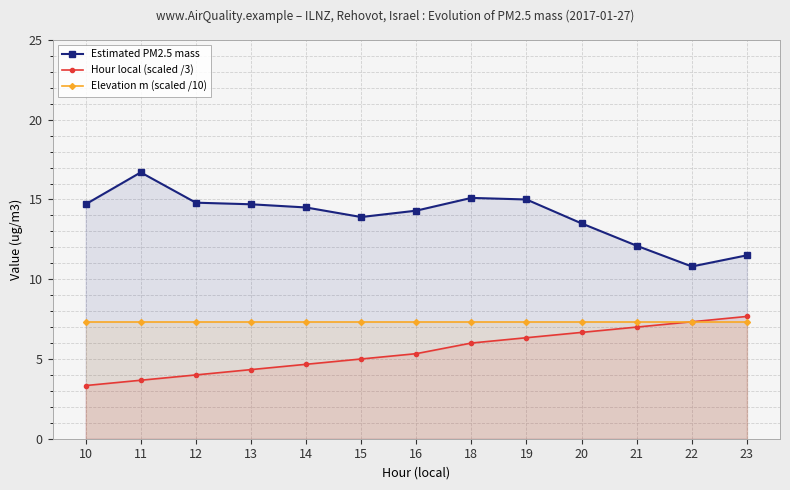

Where is the first local minimum for Estimated PM2.5 mass?

15